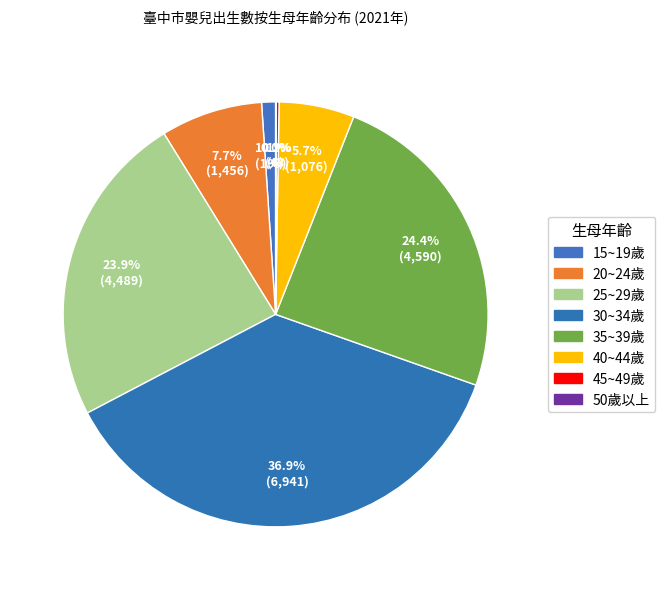

What percentage is NOT represented by 20~24歲?

92.3%